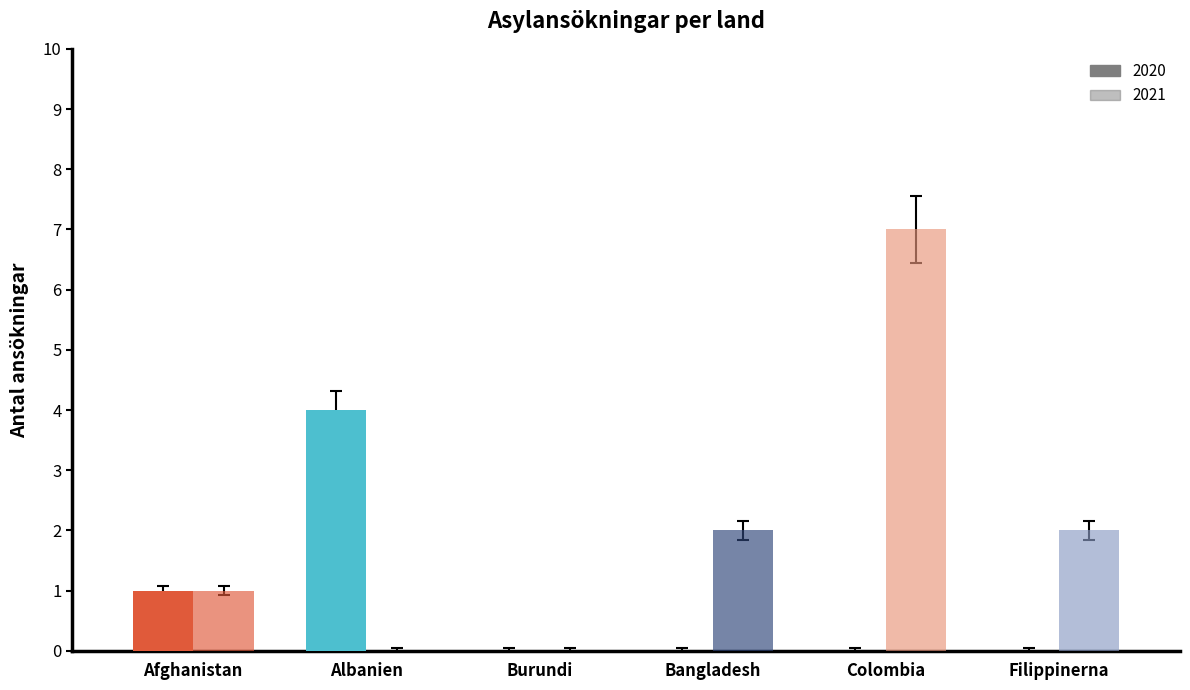

What is the total value across all series at Afghanistan?

2